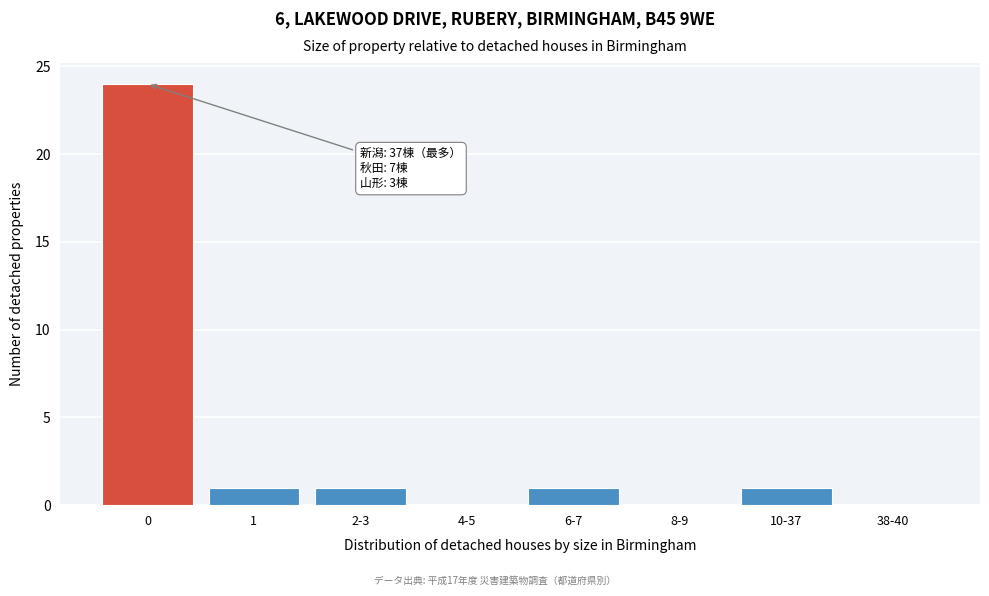

Reading right to left, what are all the values shown in this chart?

38-40=0	10-37=1	8-9=0	6-7=1	4-5=0	2-3=1	1=1	0=24